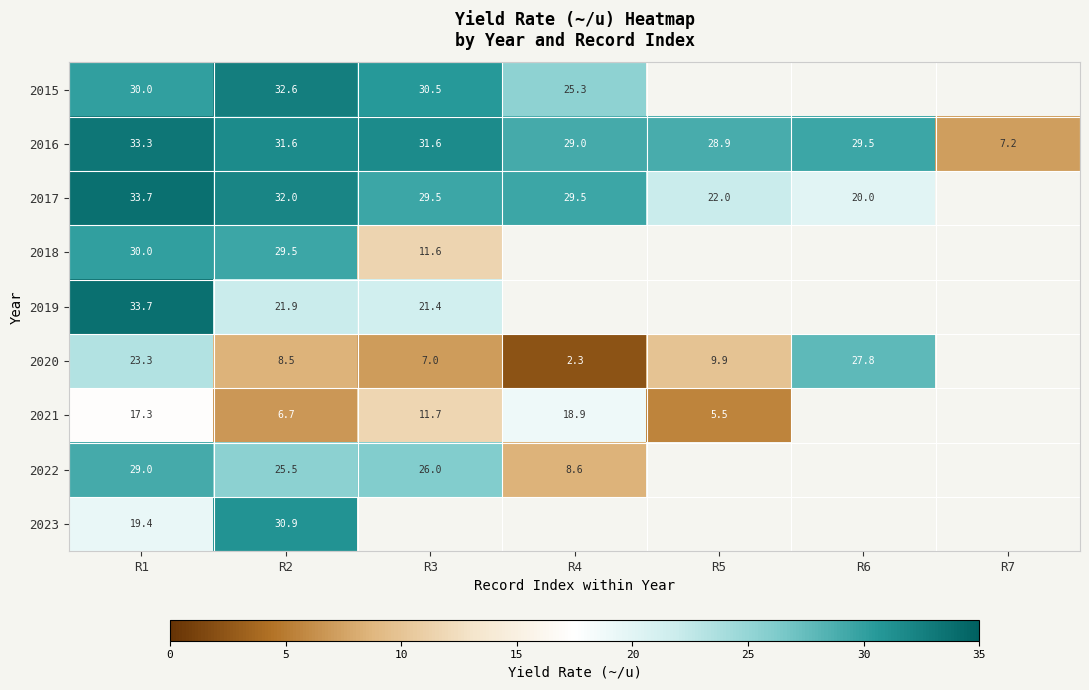

Which category has the highest value in the 2016 series?

R1